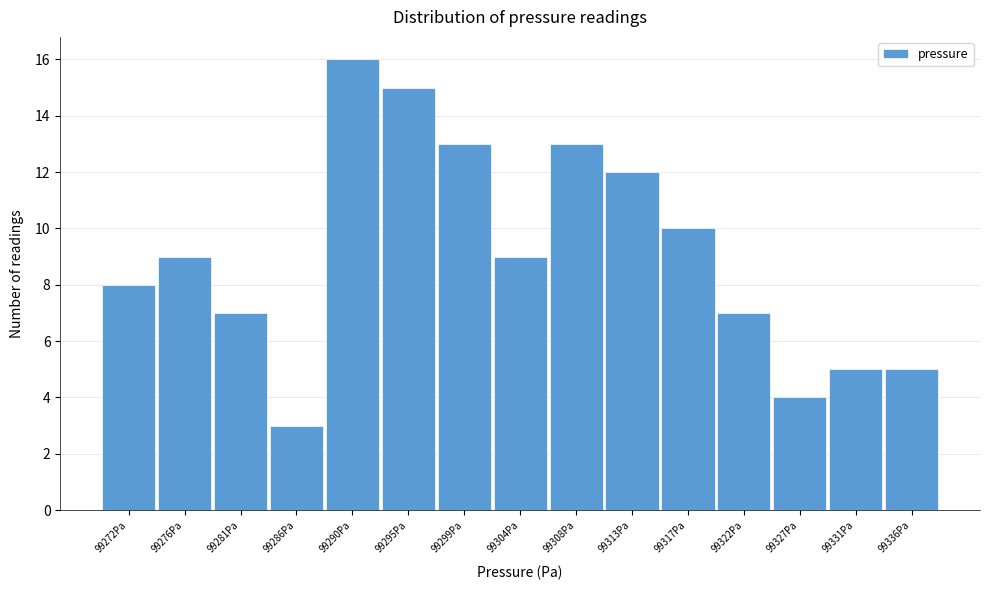

Reading right to left, what are all the values shown in this chart?

5	5	4	7	10	12	13	9	13	15	16	3	7	9	8